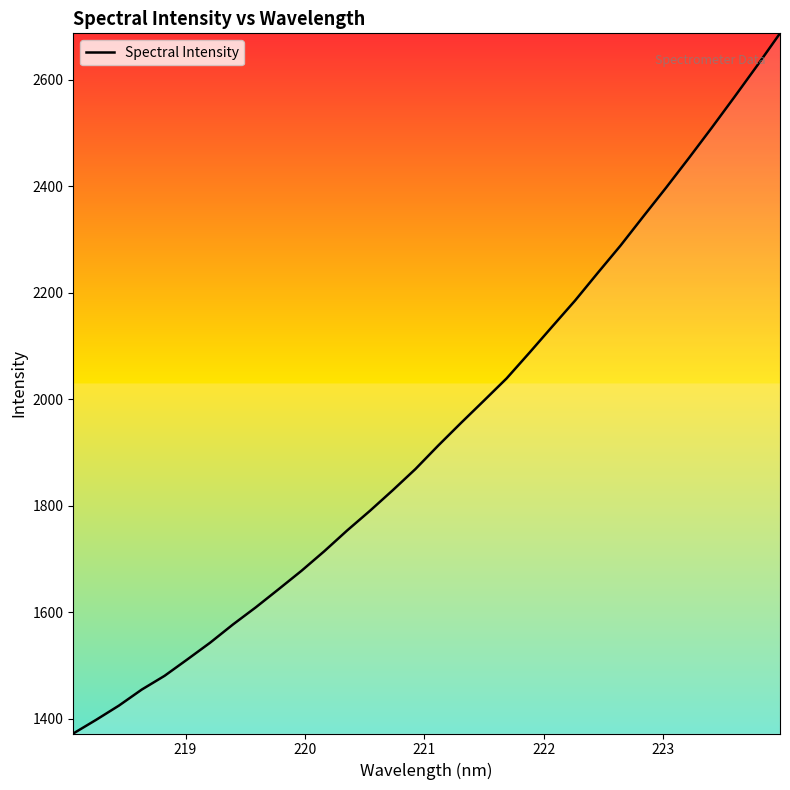

What is the difference between the maximum and minimum values?

1314.0